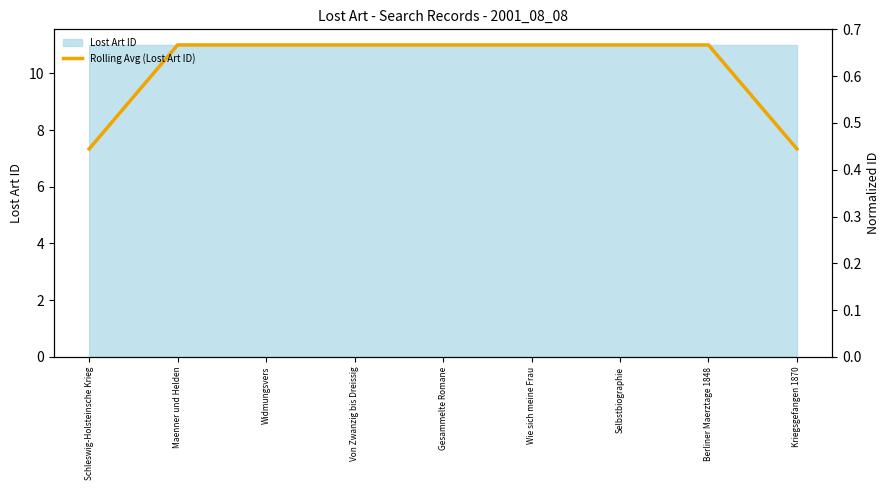

What is the sum of all values?

91.7